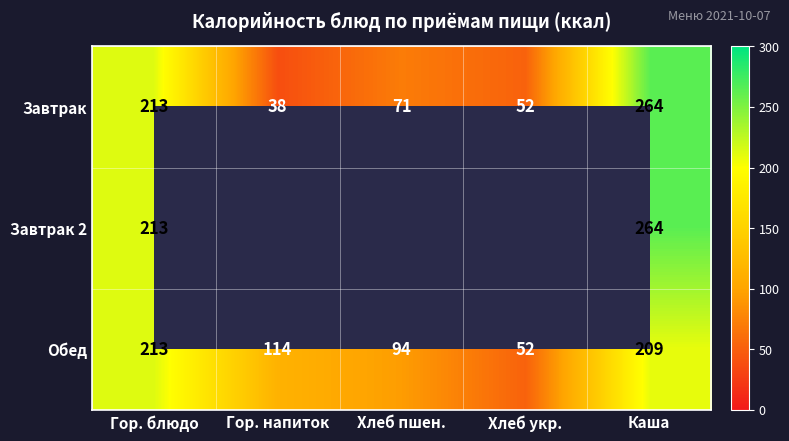

Which category has the lowest value in the Обед series?

Хлеб укр.